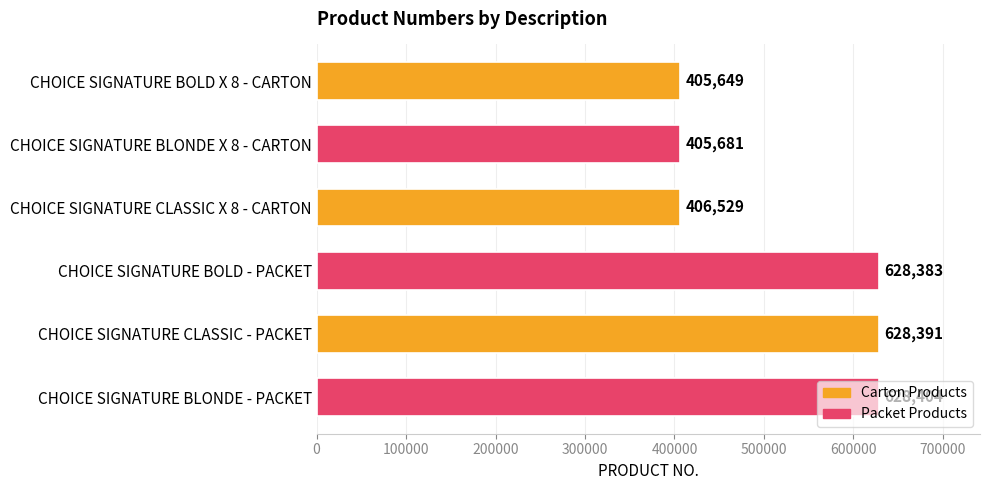

Between CHOICE SIGNATURE CLASSIC - PACKET and CHOICE SIGNATURE BLONDE X 8 - CARTON, which is larger?

CHOICE SIGNATURE CLASSIC - PACKET